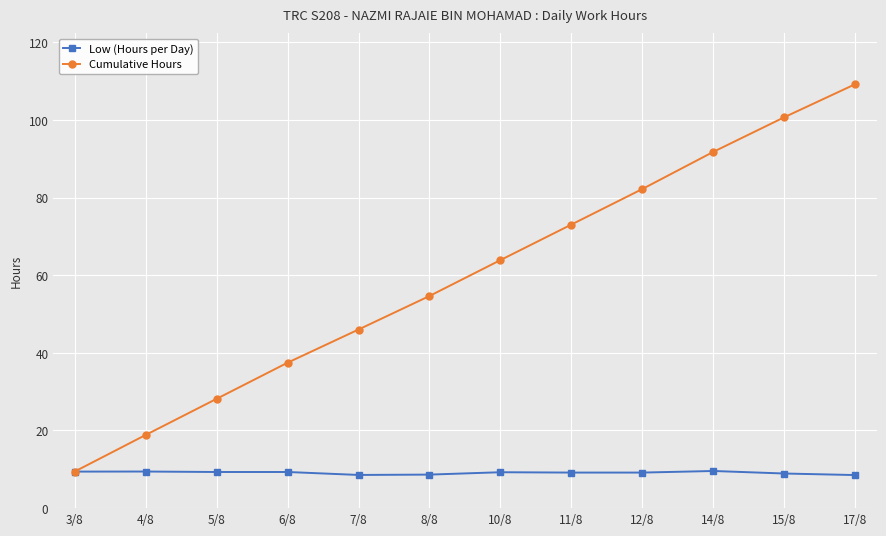

What are all the series names shown in the legend?

Low (Hours per Day), Cumulative Hours